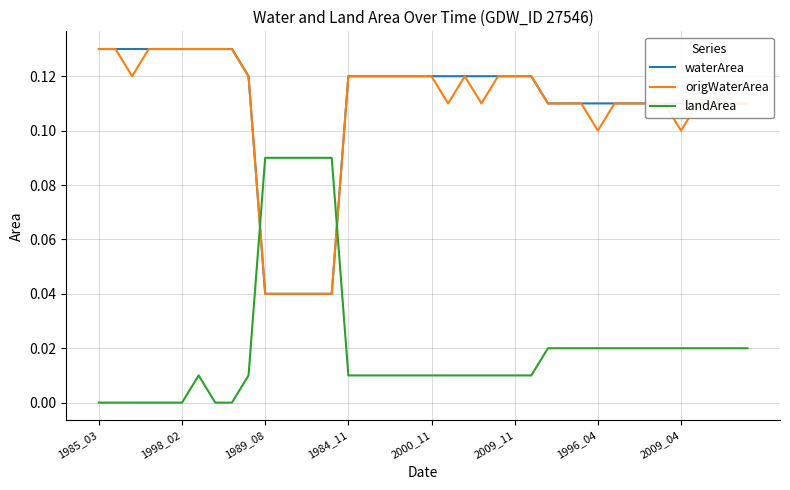

How many times do origWaterArea and landArea cross each other?

2